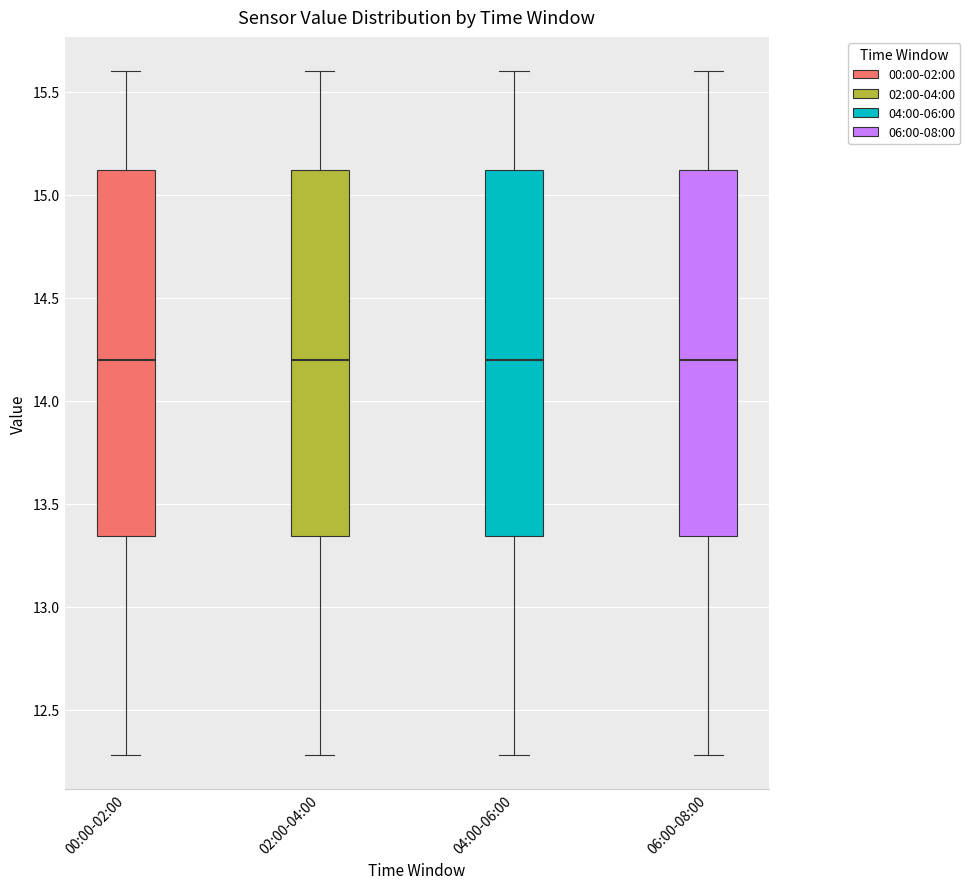

Reading left to right, read every box against the y-axis: the position of its median line, the range the box covers, and the ends of its whiskers. The values are not printed on the chart, so give them approximately, as read against the axis.

00:00-02:00: median 14.20, box 13.35 to 15.10, whiskers 12.30 to 15.60
02:00-04:00: median 14.20, box 13.35 to 15.10, whiskers 12.30 to 15.60
04:00-06:00: median 14.20, box 13.35 to 15.10, whiskers 12.30 to 15.60
06:00-08:00: median 14.20, box 13.35 to 15.10, whiskers 12.30 to 15.60